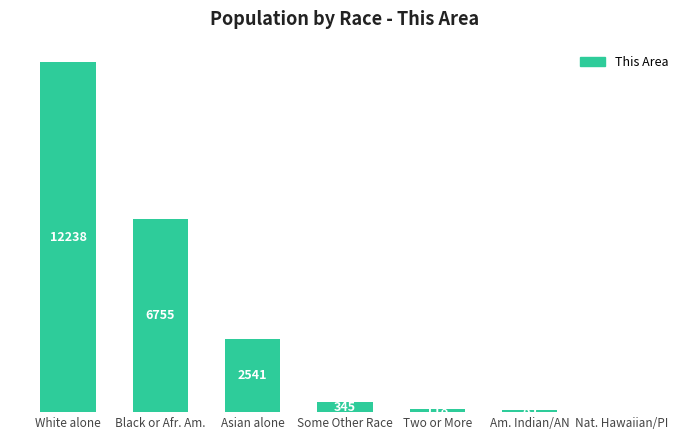

What is the sum of the values at Asian alone and Nat. Hawaiian/PI?

2542